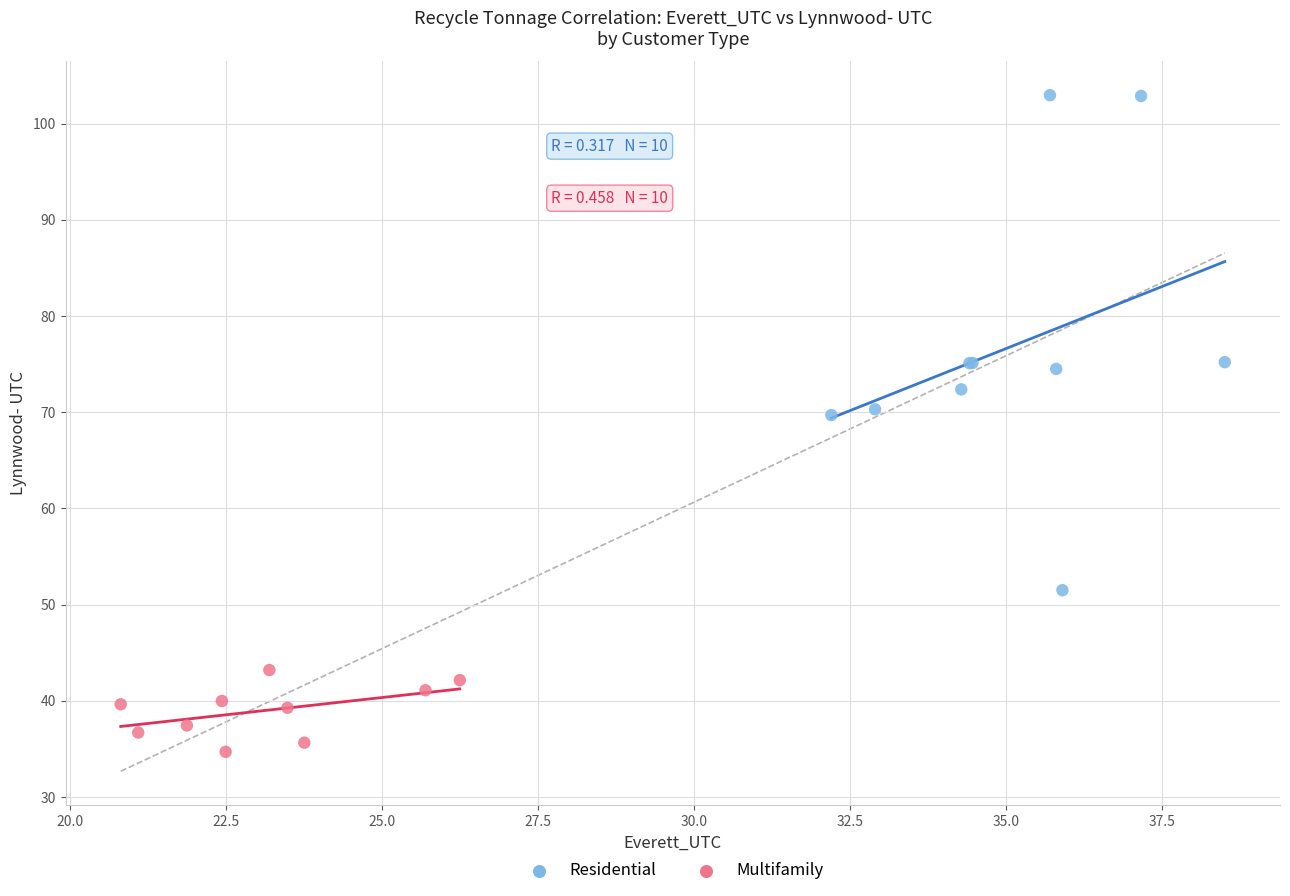

Which series has the widest spread of Y values?

Residential